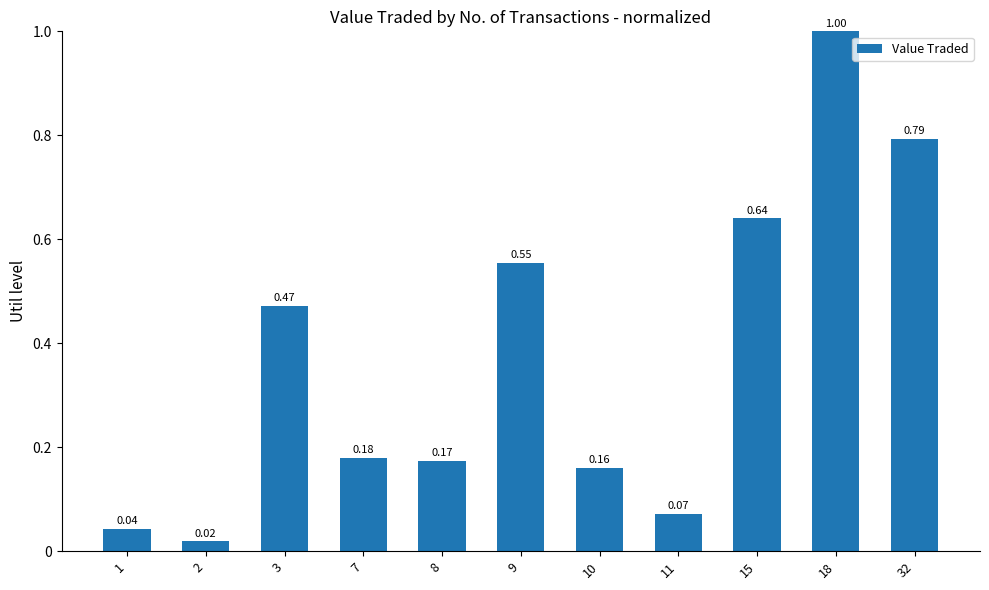

What is the change in value from 3 to 8?

-0.3